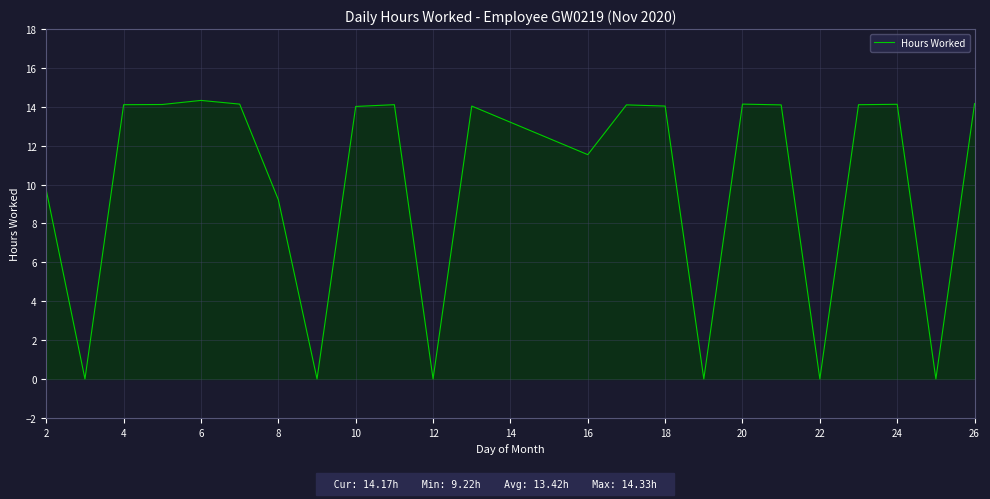

What is the maximum value shown in the chart?

14.3